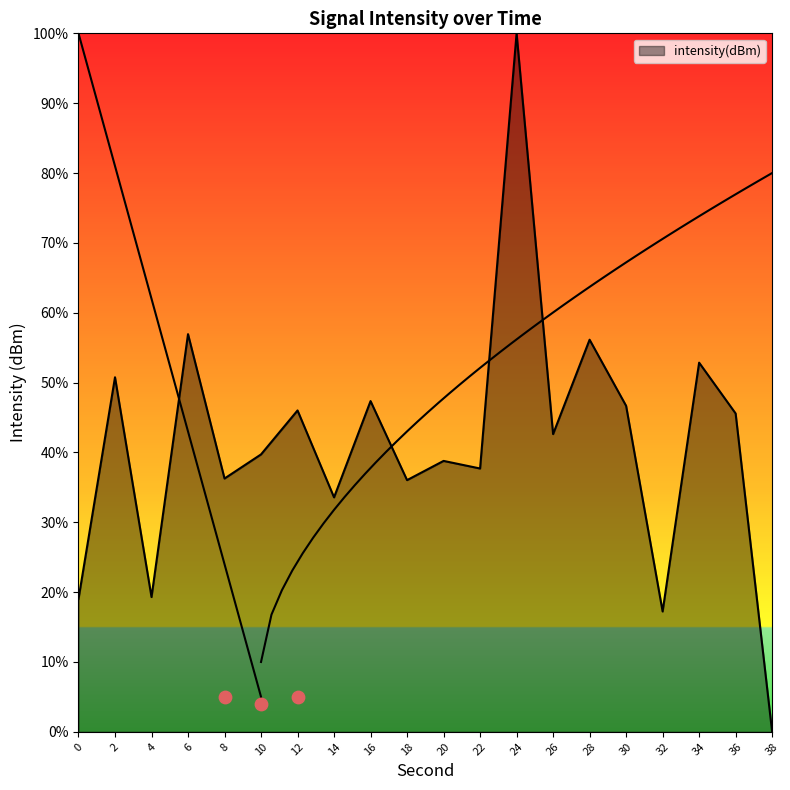

Approximately how many times larger is the value at 20 compared to 10?

1.0